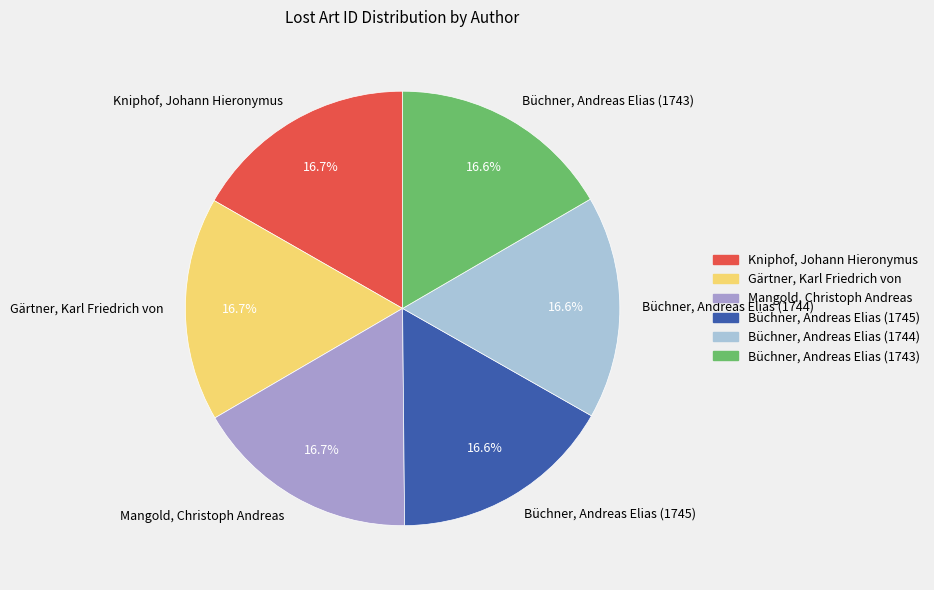

True or false: Mangold, Christoph Andreas accounts for 17% of the total.

True